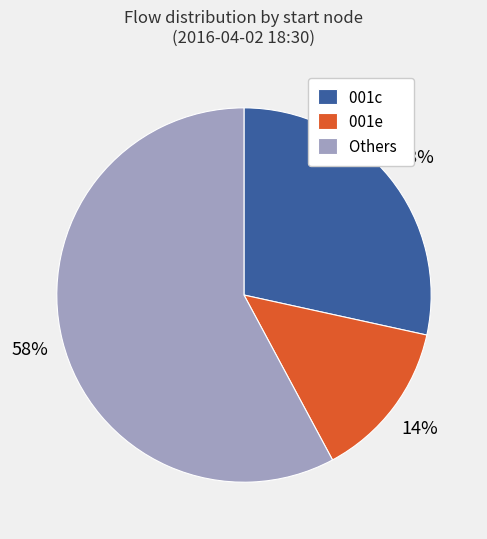

Rank the categories by value from highest to lowest.

Others, 001c, 001e